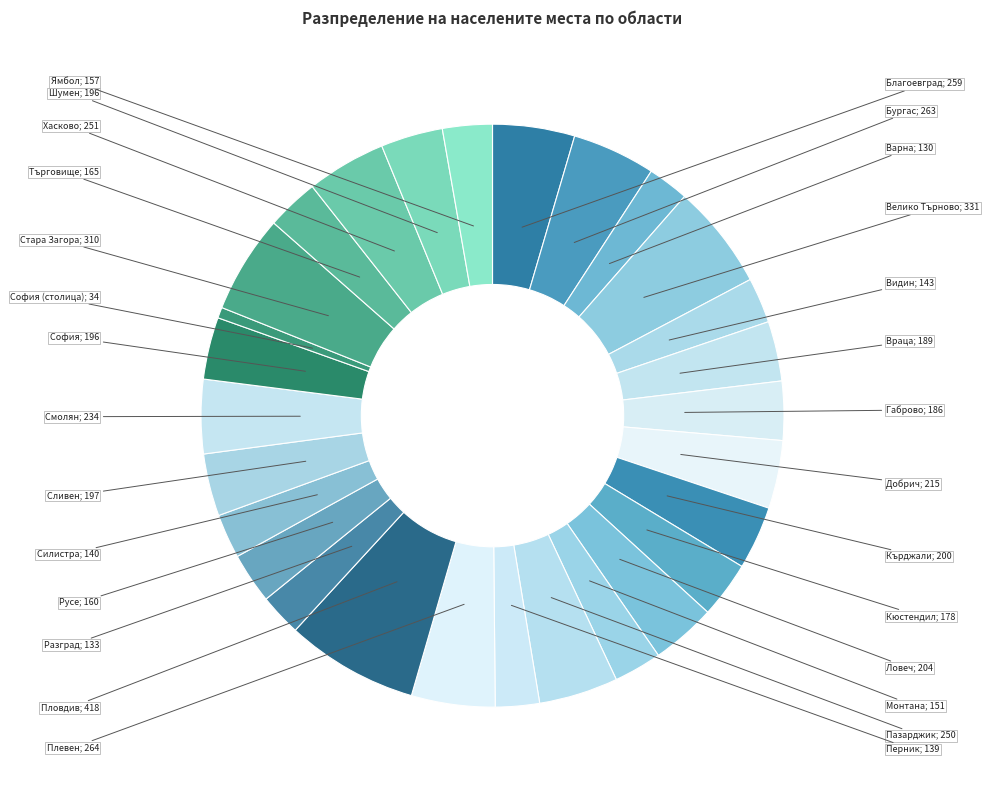

To the nearest percent, what is the average slice percentage?

4%